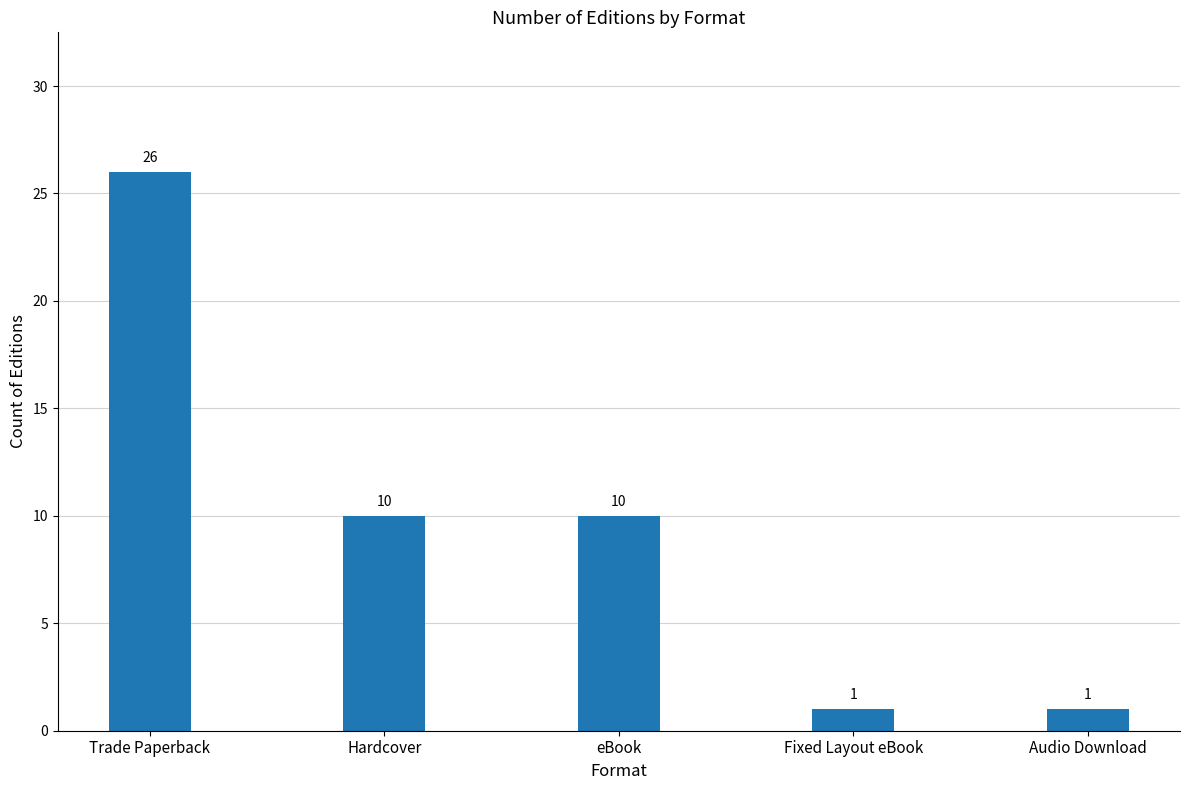

What is the label of the 5th bar from the right?

Trade Paperback